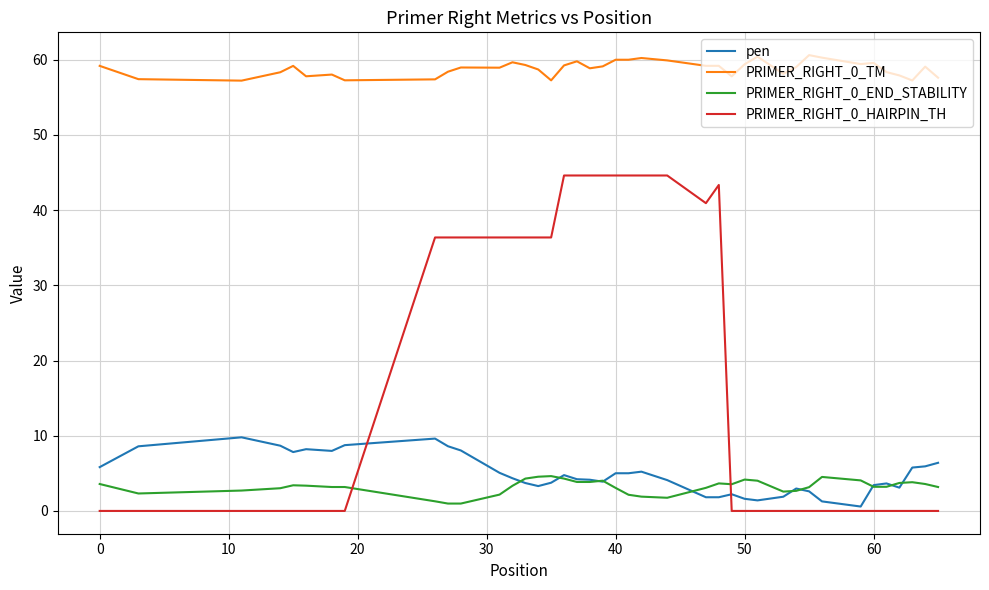

True or false: PRIMER_RIGHT_0_TM and pen intersect in this chart.

False